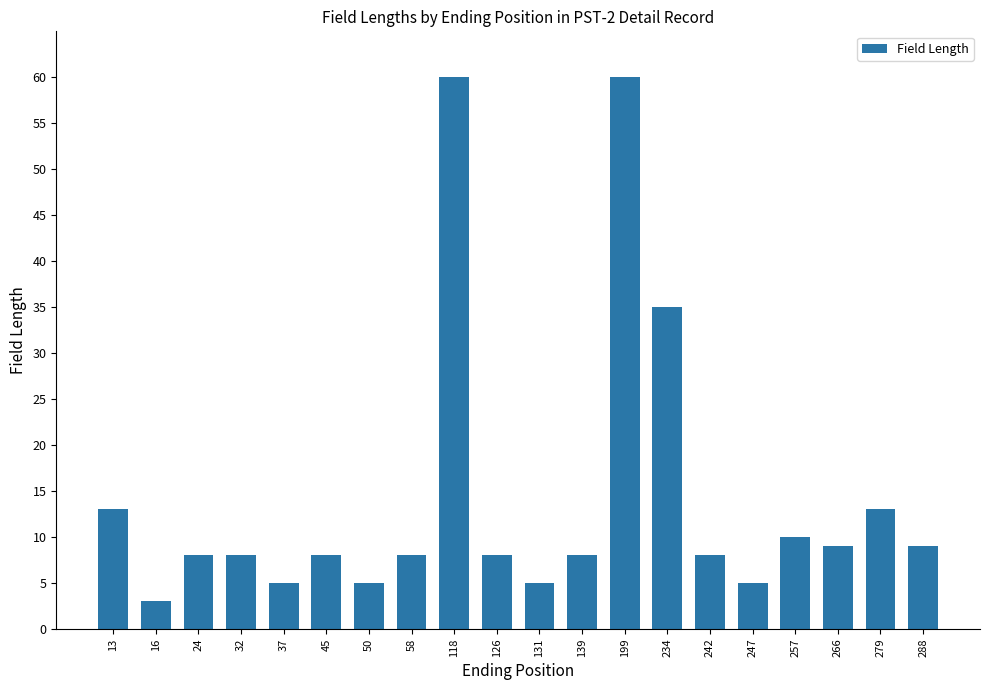

Reading right to left, transcribe all the data shown in this chart.

9	13	9	10	5	8	35	60	8	5	8	60	8	5	8	5	8	8	3	13